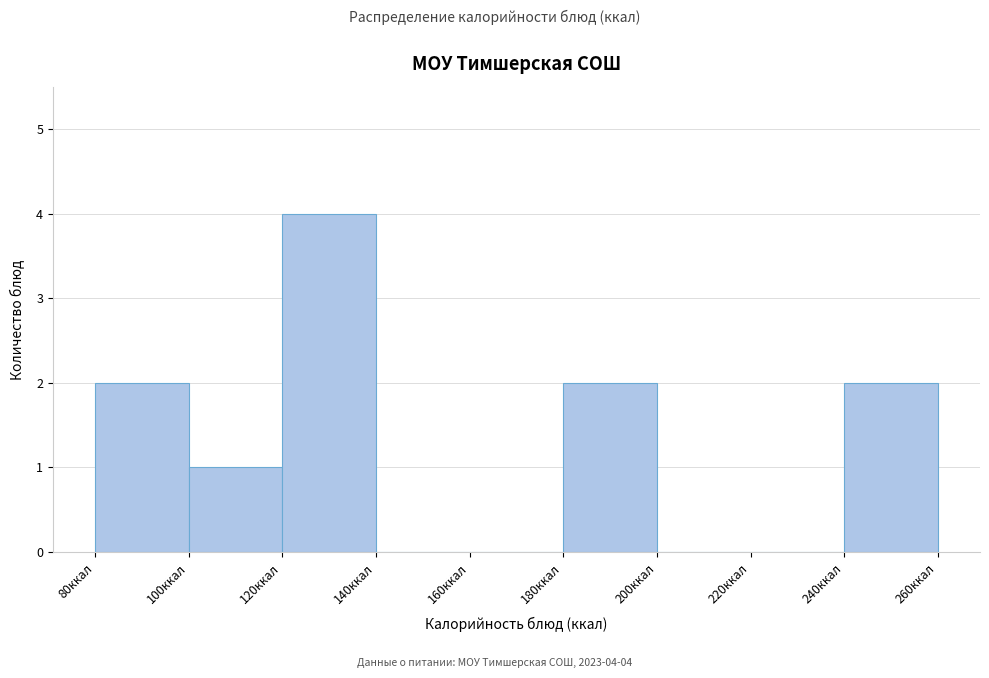

Which range on the x-axis has the tallest bar?

120 to 140